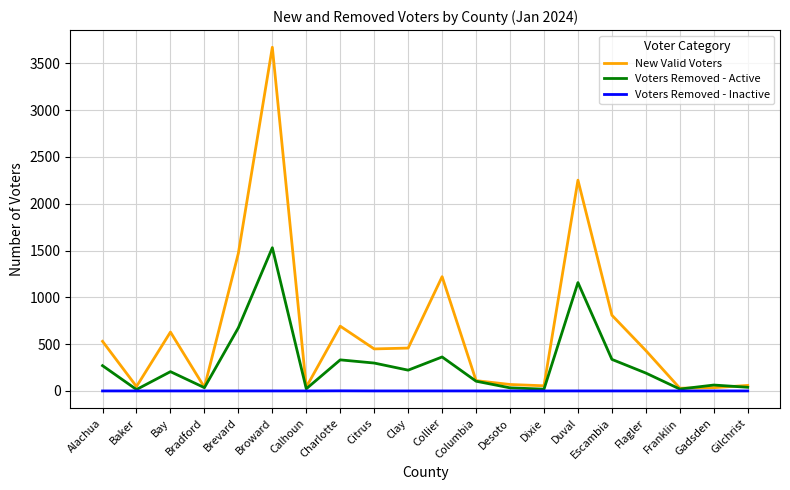

What are all the series names shown in the legend?

New Valid Voters, Voters Removed - Active, Voters Removed - Inactive